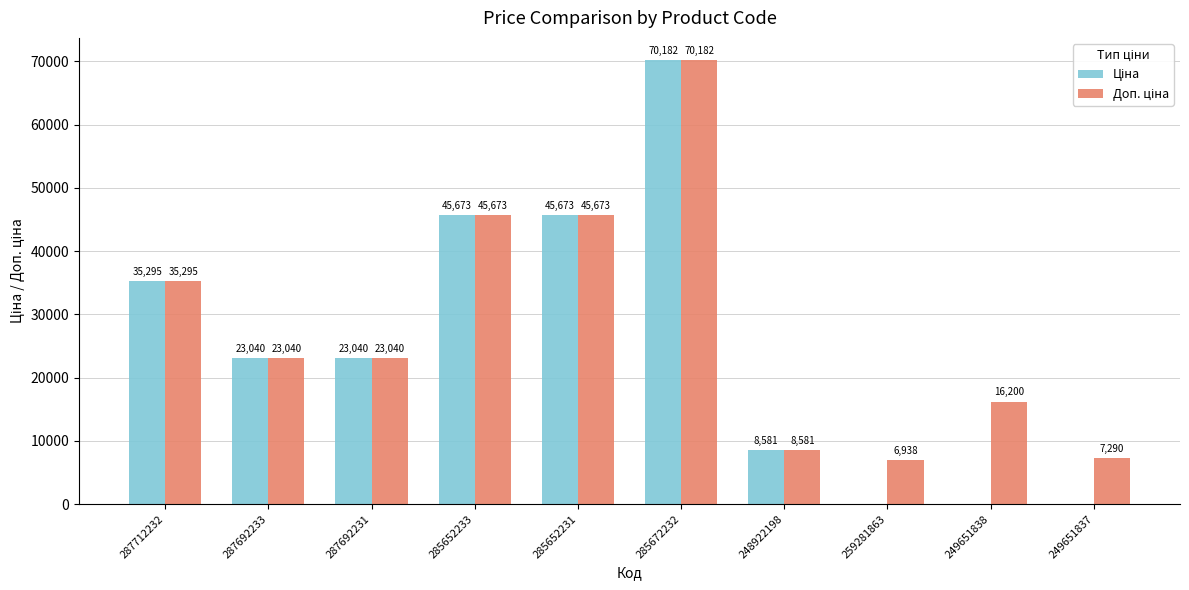

At which category is the sum across all series the highest?

285672232